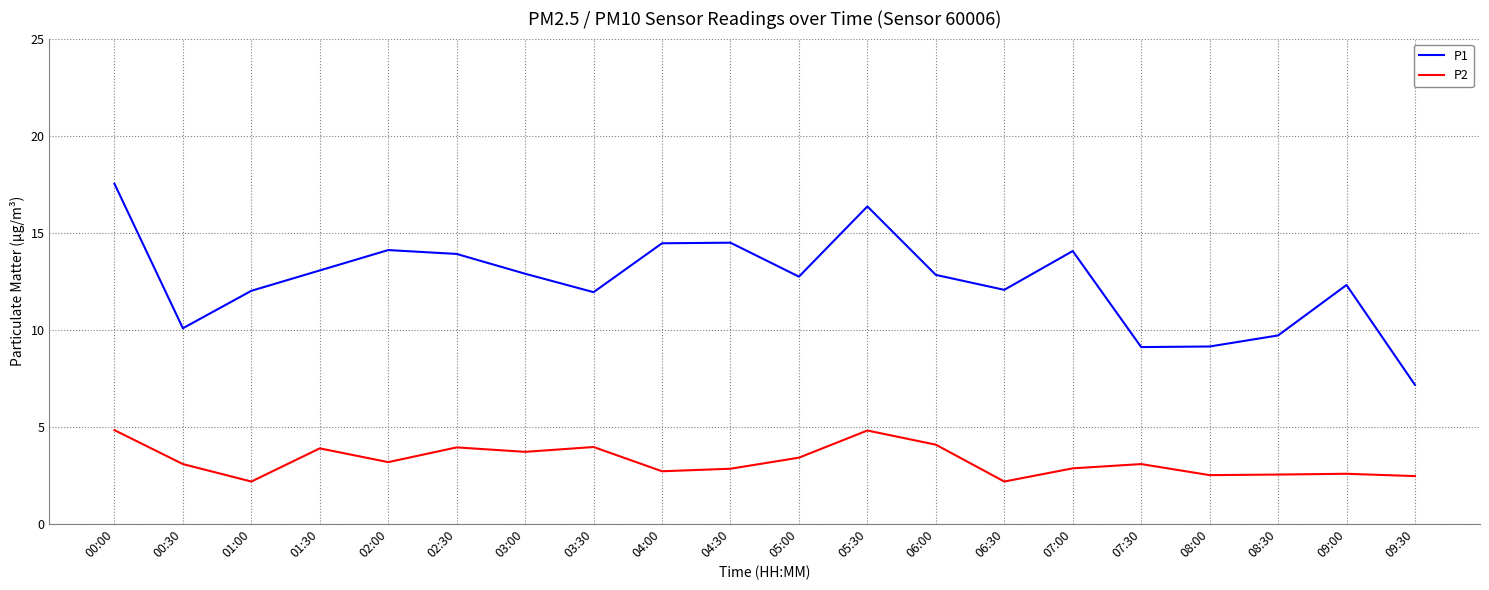

True or false: P2 has a value of 6.2 at 02:30.

False